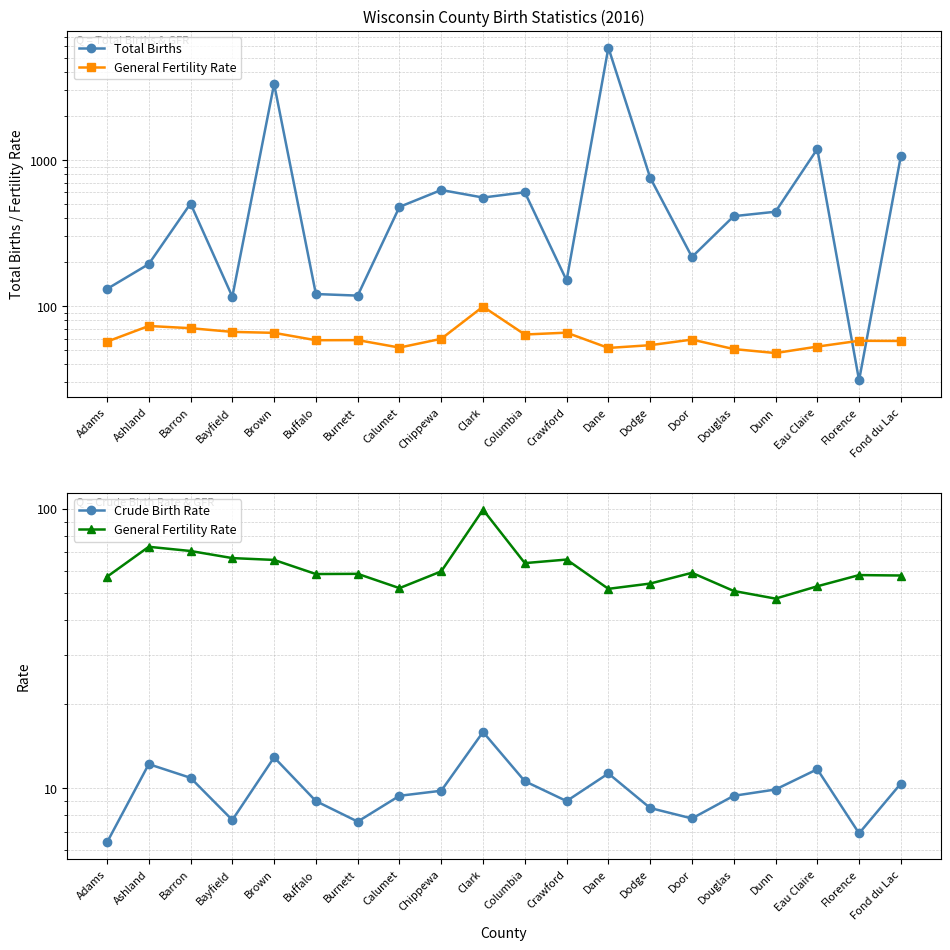

At which category does Total Births reach its first local valley?

Bayfield